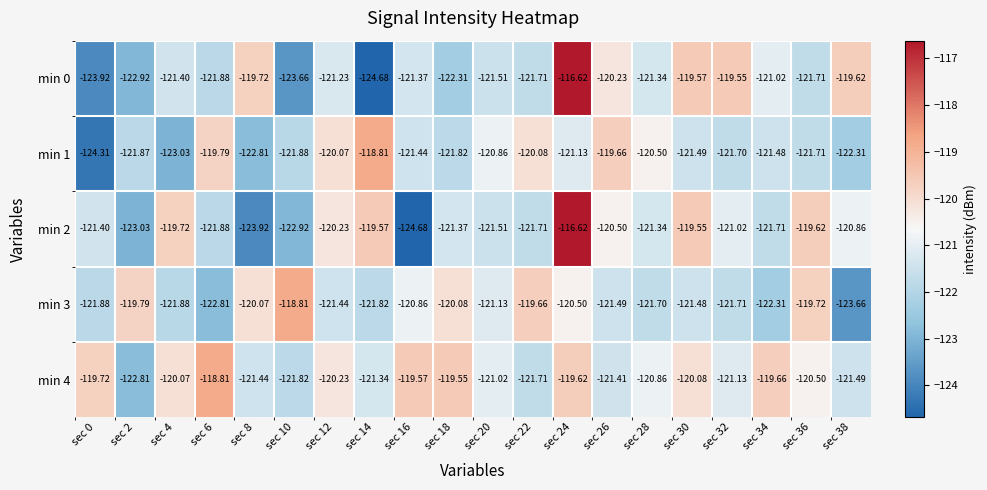

Is the value of min 2 at sec 6 greater than the value of min 3 at sec 18?

No